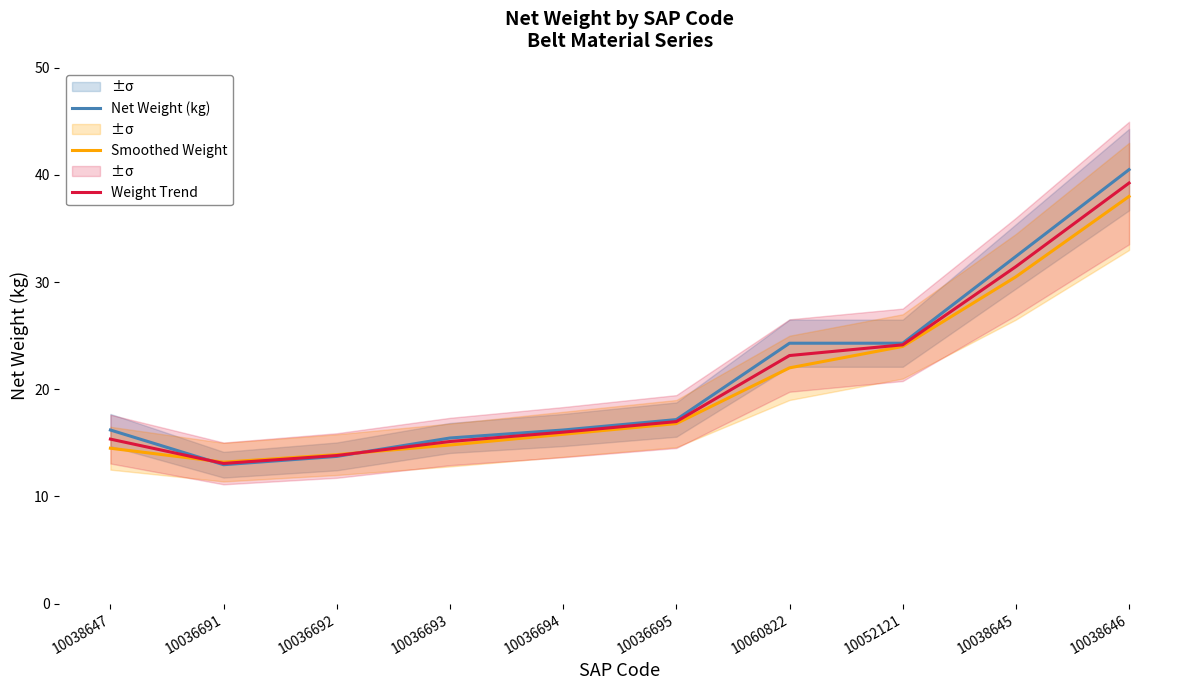

True or false: Weight Trend and Smoothed Weight cross at least once.

True